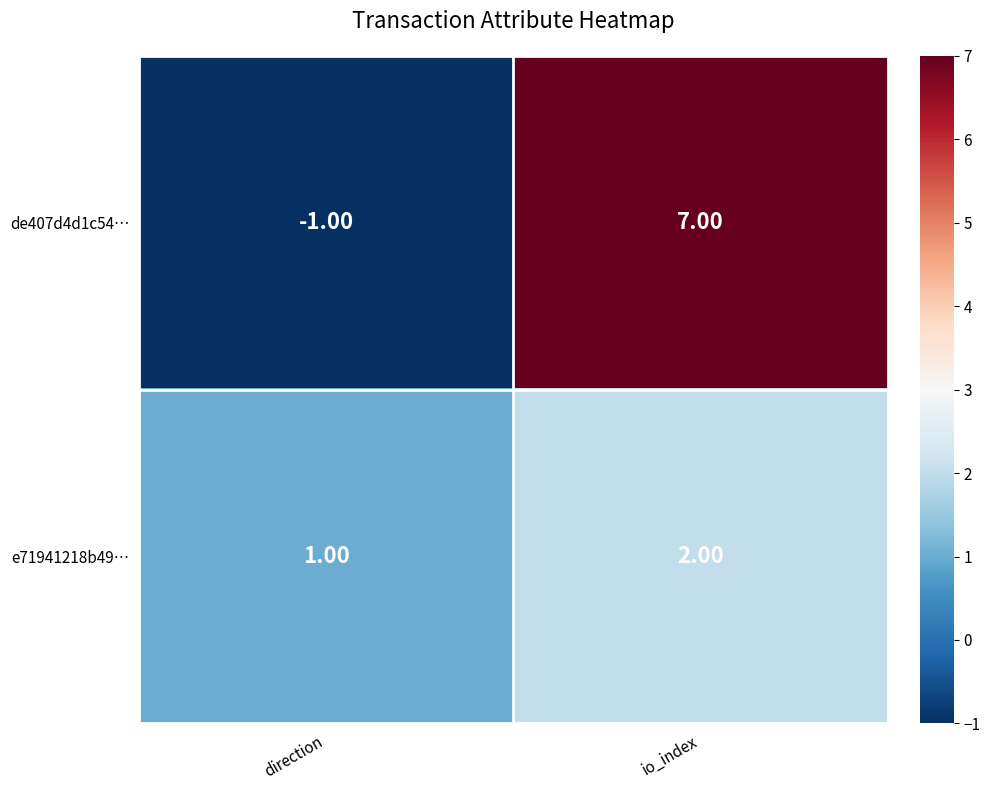

Rank the series by their maximum value, from lowest to highest.

e71941218b49…, de407d4d1c54…